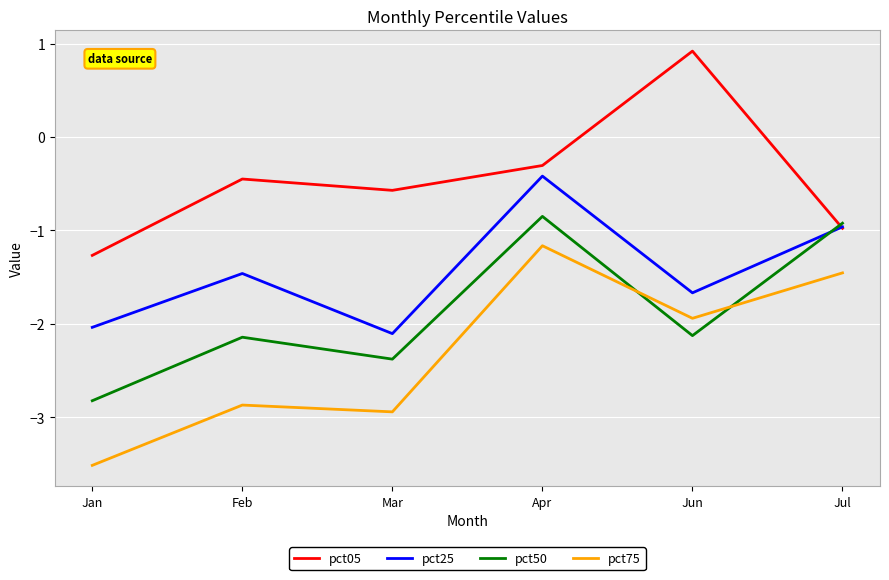

Which series ends up on top after the final intersection of pct50 and pct05?

pct50